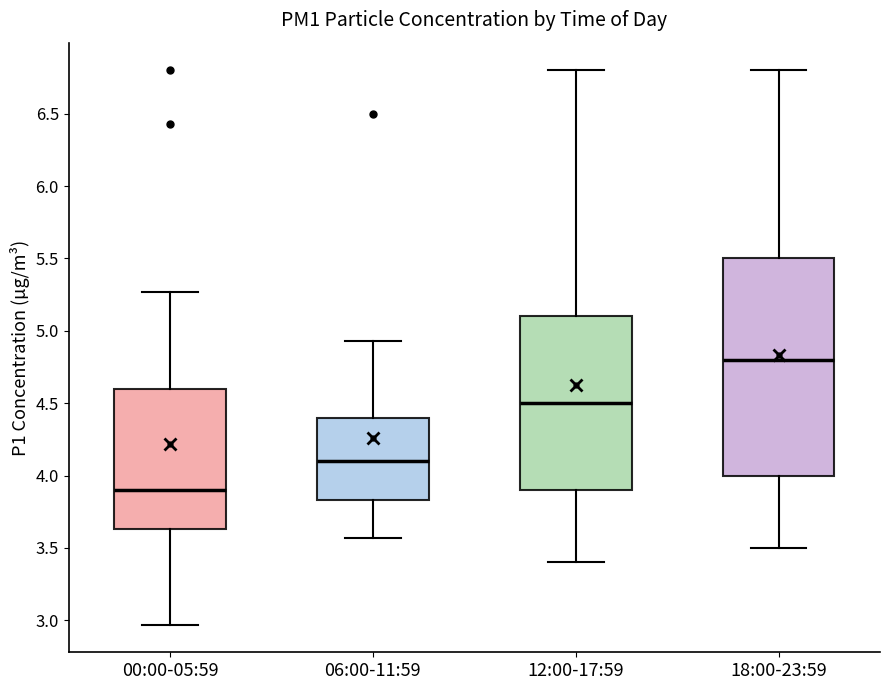

Reading left to right, read every box against the y-axis: the position of its median line, the range the box covers, and the ends of its whiskers. The values are not printed on the chart, so give them approximately, as read against the axis.

00:00-05:59: median 3.90, box 3.65 to 4.60, whiskers 2.95 to 5.25
06:00-11:59: median 4.10, box 3.85 to 4.40, whiskers 3.55 to 4.95
12:00-17:59: median 4.50, box 3.90 to 5.10, whiskers 3.40 to 6.80
18:00-23:59: median 4.80, box 4.00 to 5.50, whiskers 3.50 to 6.80